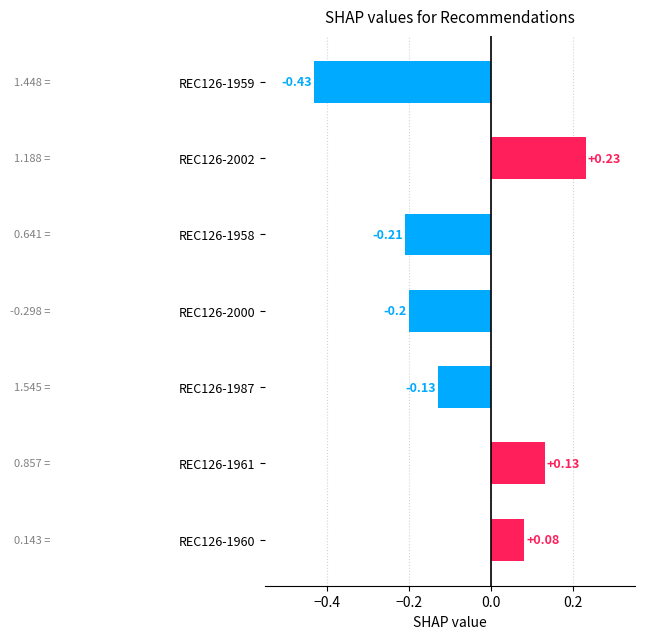

Rank the categories by value from lowest to highest.

REC126-1959, REC126-1958, REC126-2000, REC126-1987, REC126-1960, REC126-1961, REC126-2002